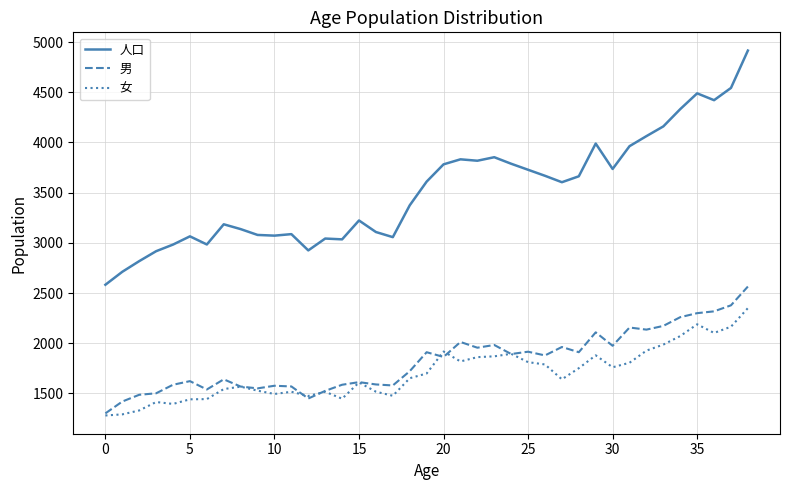

In 男, how many points are higher than both neighbors (excluding endpoints)?

11